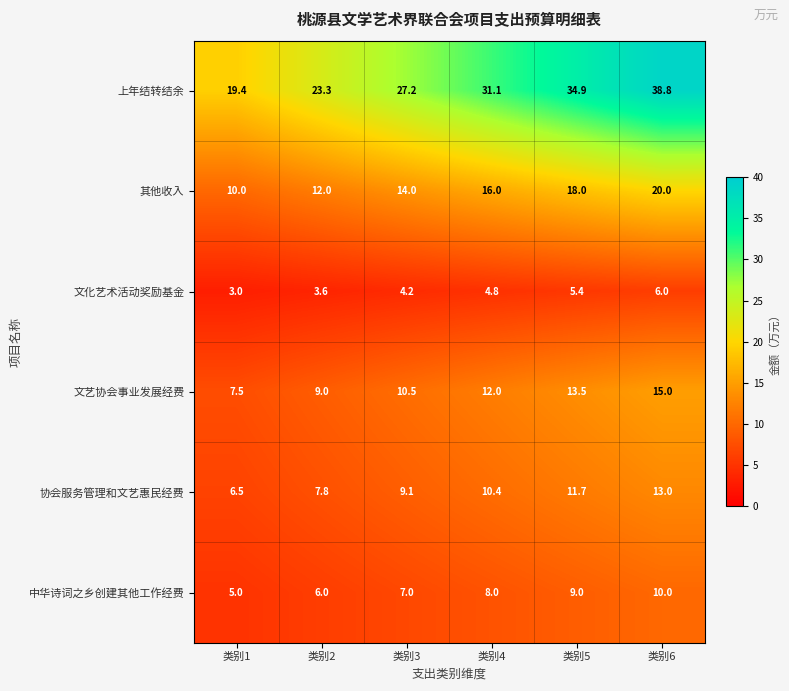

What is the difference between the 协会服务管理和文艺惠民经费 values at 类别2 and 类别1?

1.3